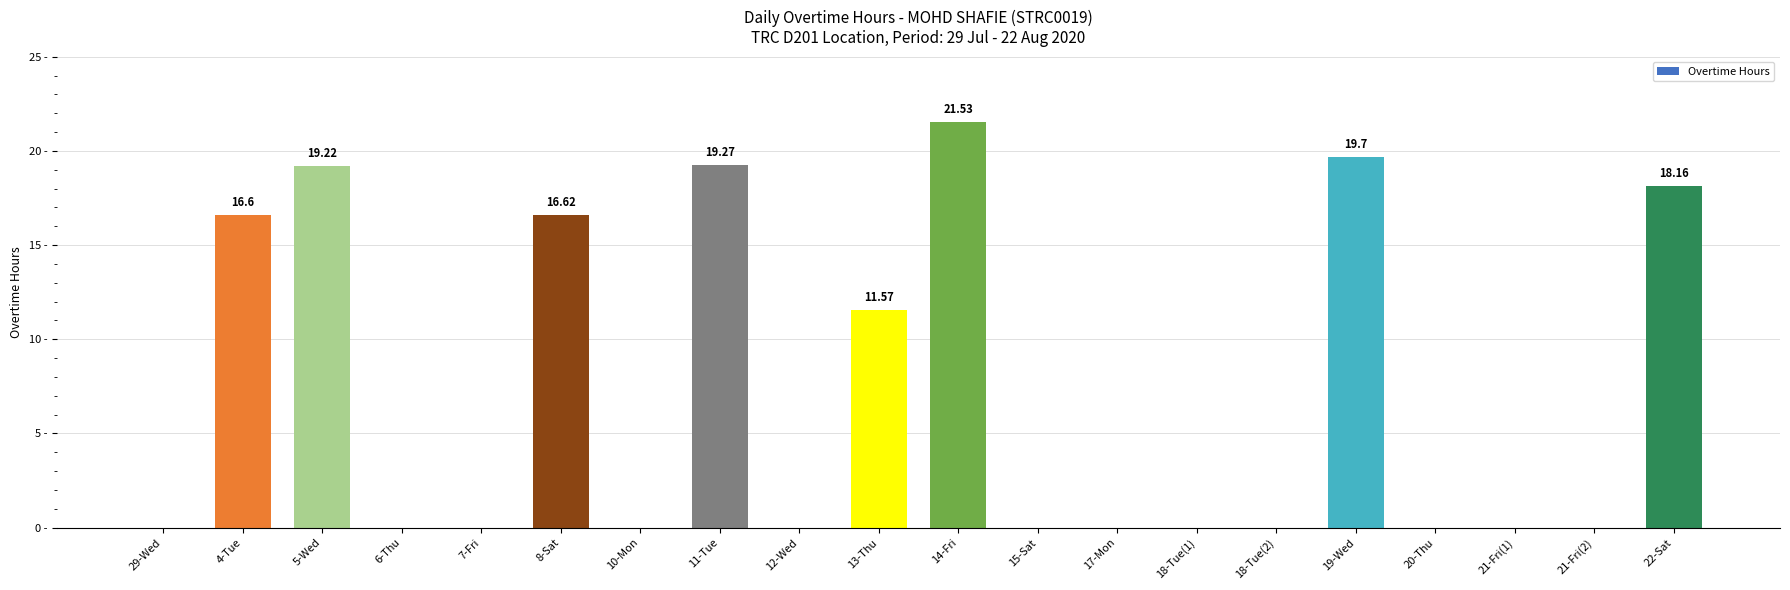

Reading left to right, what are all the values shown in this chart?

29-Wed=0.0	4-Tue=16.6	5-Wed=19.2	6-Thu=0.0	7-Fri=0.0	8-Sat=16.6	10-Mon=0.0	11-Tue=19.3	12-Wed=0.0	13-Thu=11.6	14-Fri=21.5	15-Sat=0.0	17-Mon=0.0	18-Tue(1)=0.0	18-Tue(2)=0.0	19-Wed=19.7	20-Thu=0.0	21-Fri(1)=0.0	21-Fri(2)=0.0	22-Sat=18.2